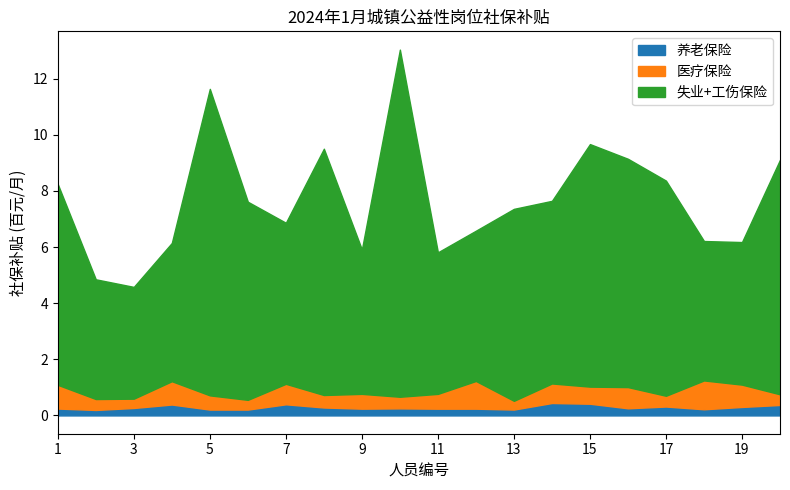

What is the highest value of the 养老保险 series?

0.4